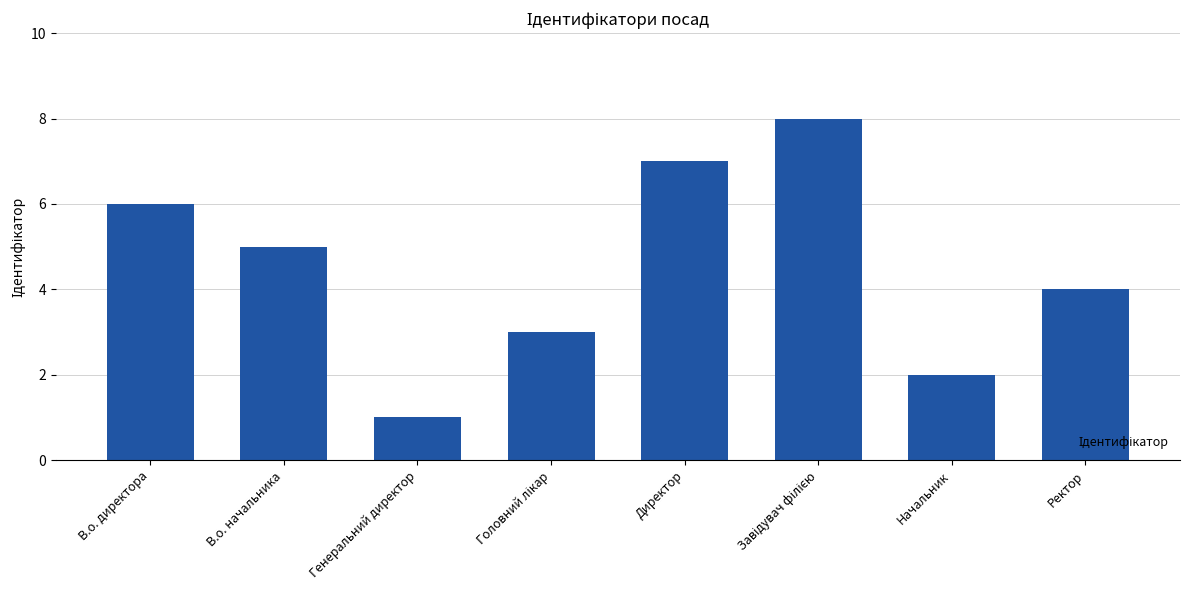

What is the smallest value displayed?

1